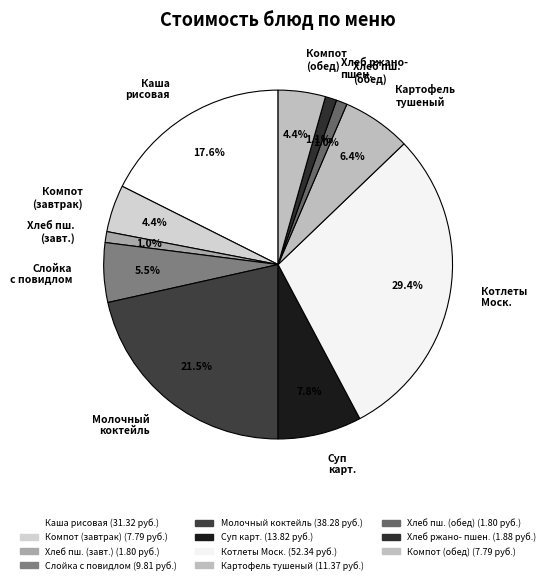

Which category has the biggest portion of the pie?

Котлеты Моск.